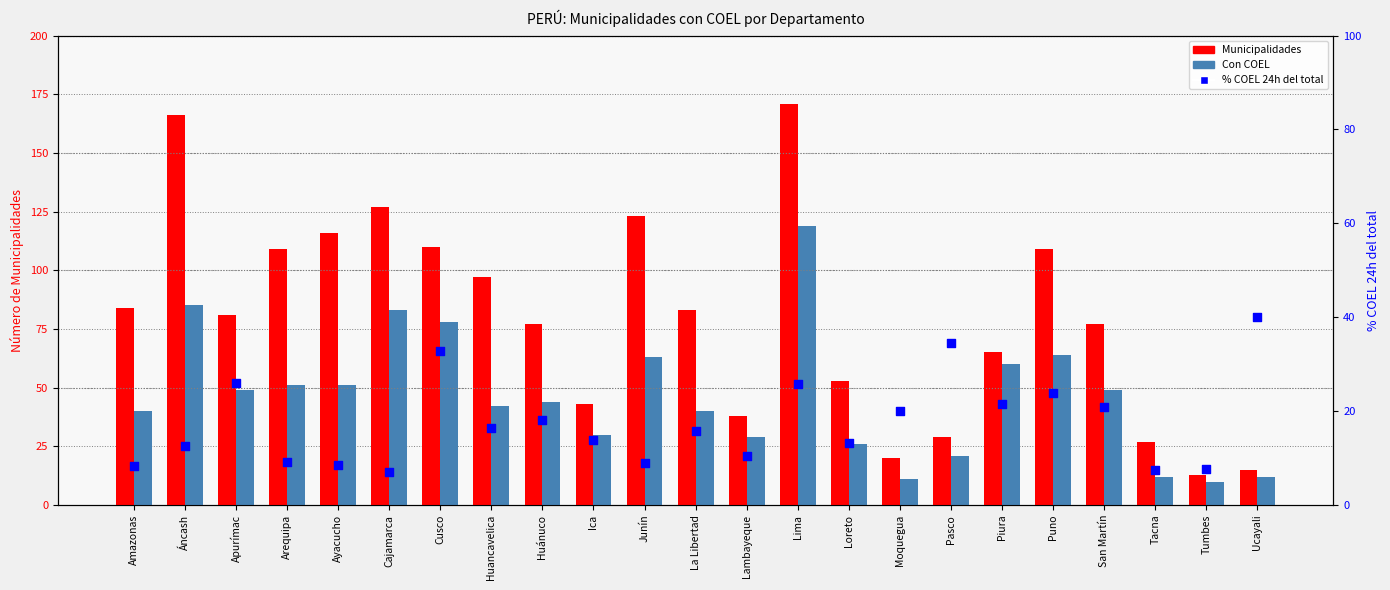

At which category is the sum across all series the highest?

Lima